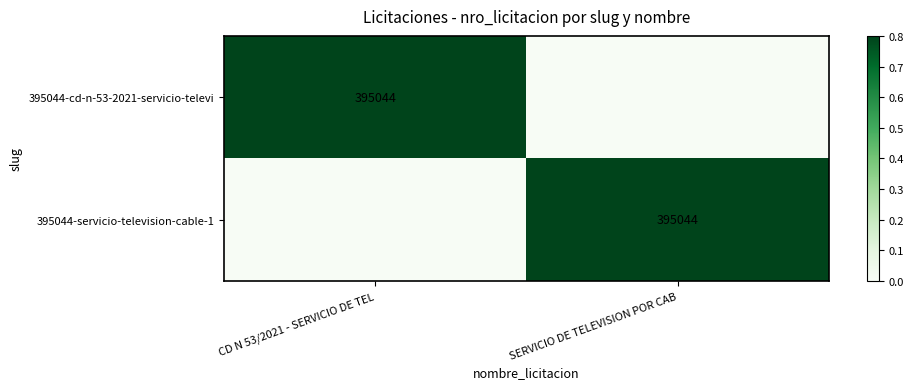

The 395044-cd-n-53-2021-servicio-televi series shows 202364 at CD N 53/2021 - SERVICIO DE TEL. True or false?

False